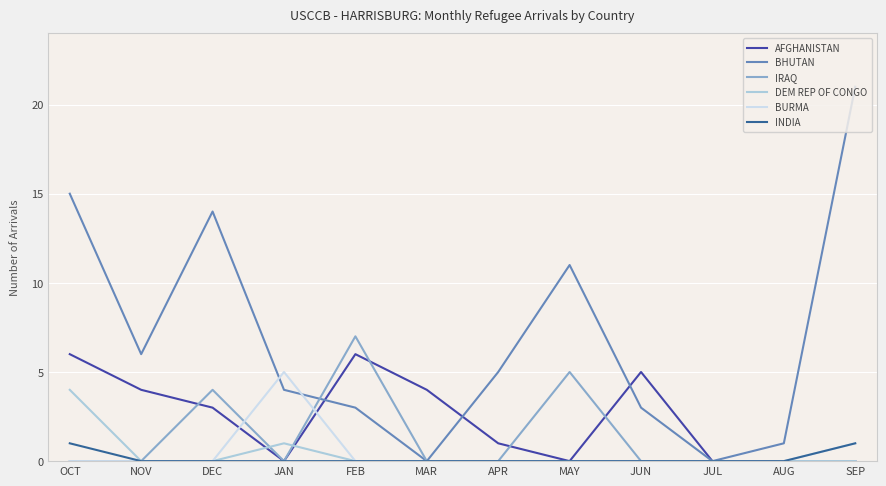

Which label corresponds to the largest value in the chart?

SEP